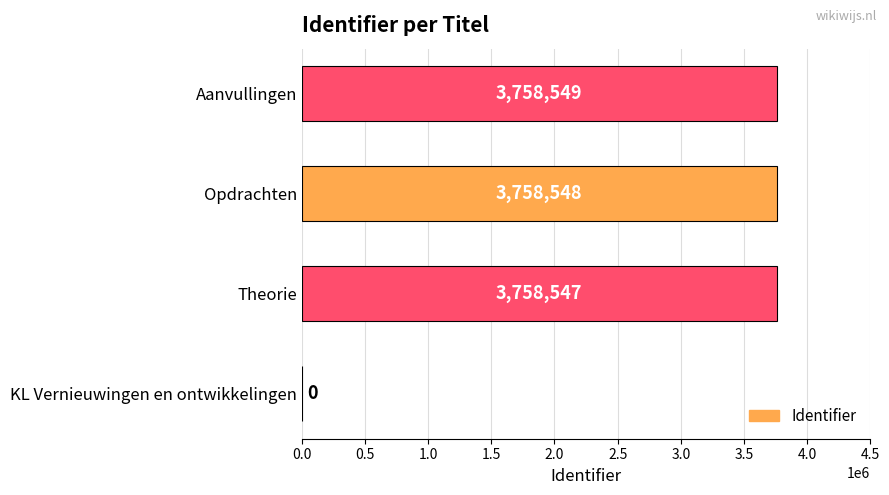

Reading top to bottom, what are all the values shown in this chart?

Aanvullingen=3758549	Opdrachten=3758548	Theorie=3758547	KL Vernieuwingen en ontwikkelingen=0